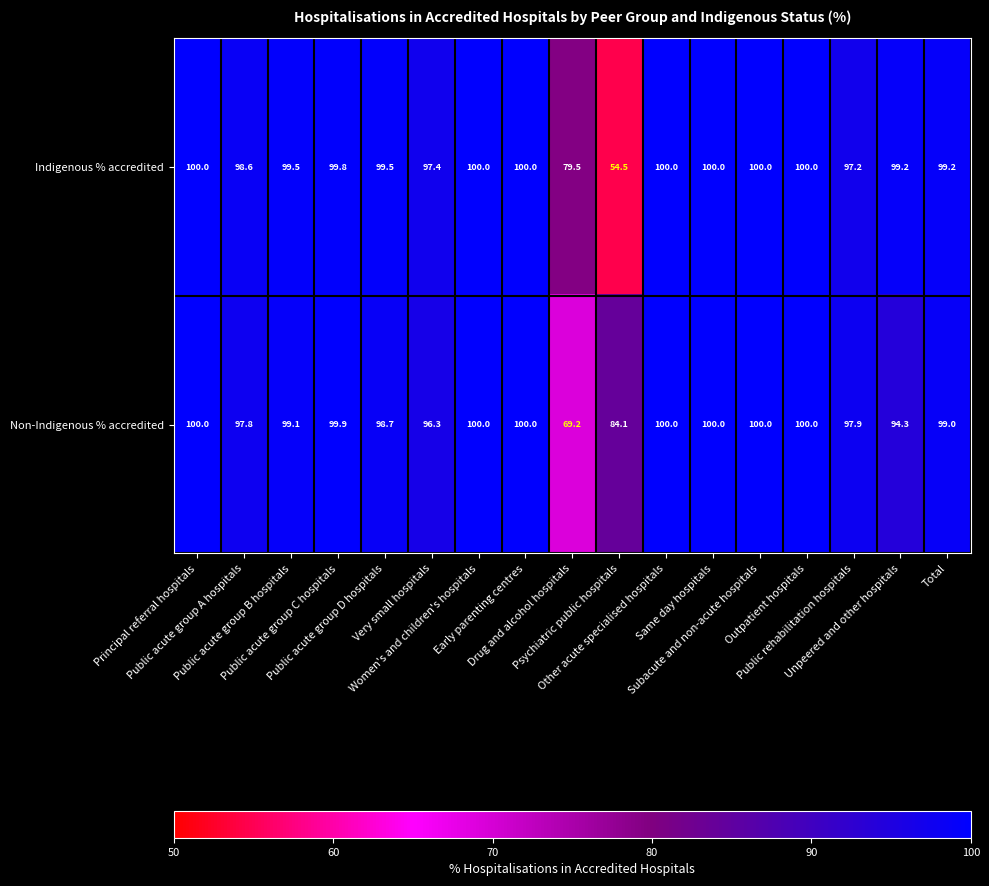

Which series has the largest total across all categories?

Non-Indigenous % accredited